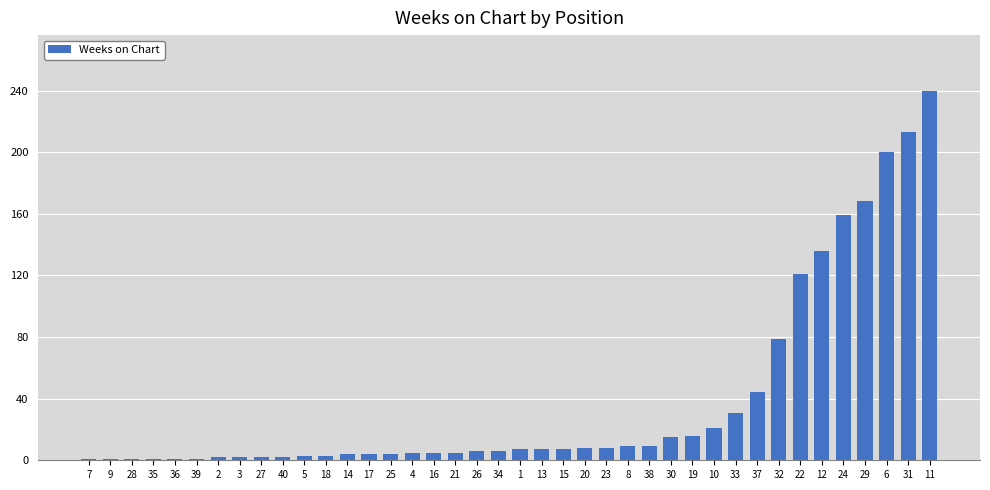

What is the difference between the maximum and minimum values?

239